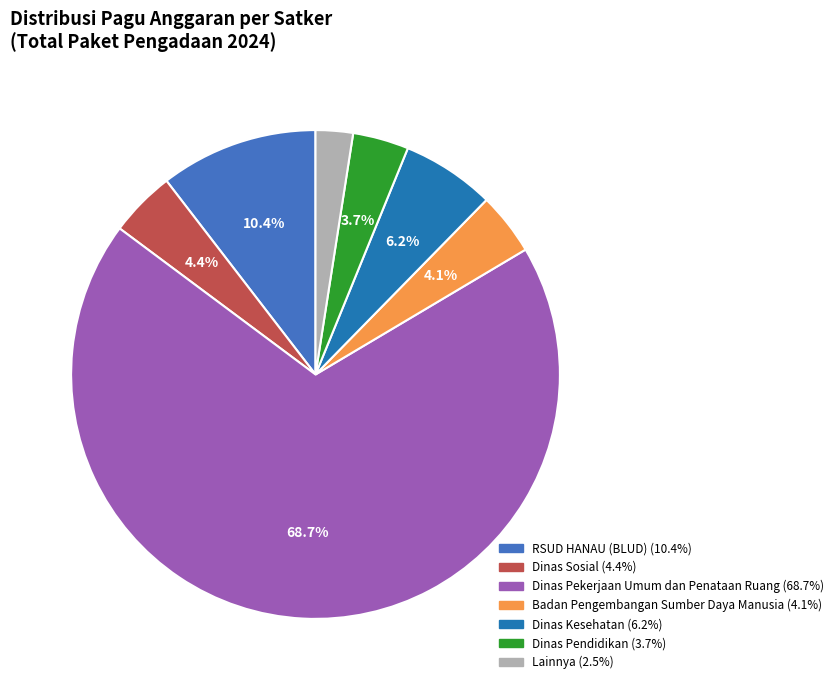

True or false: Dinas Sosial accounts for 23% of the total.

False